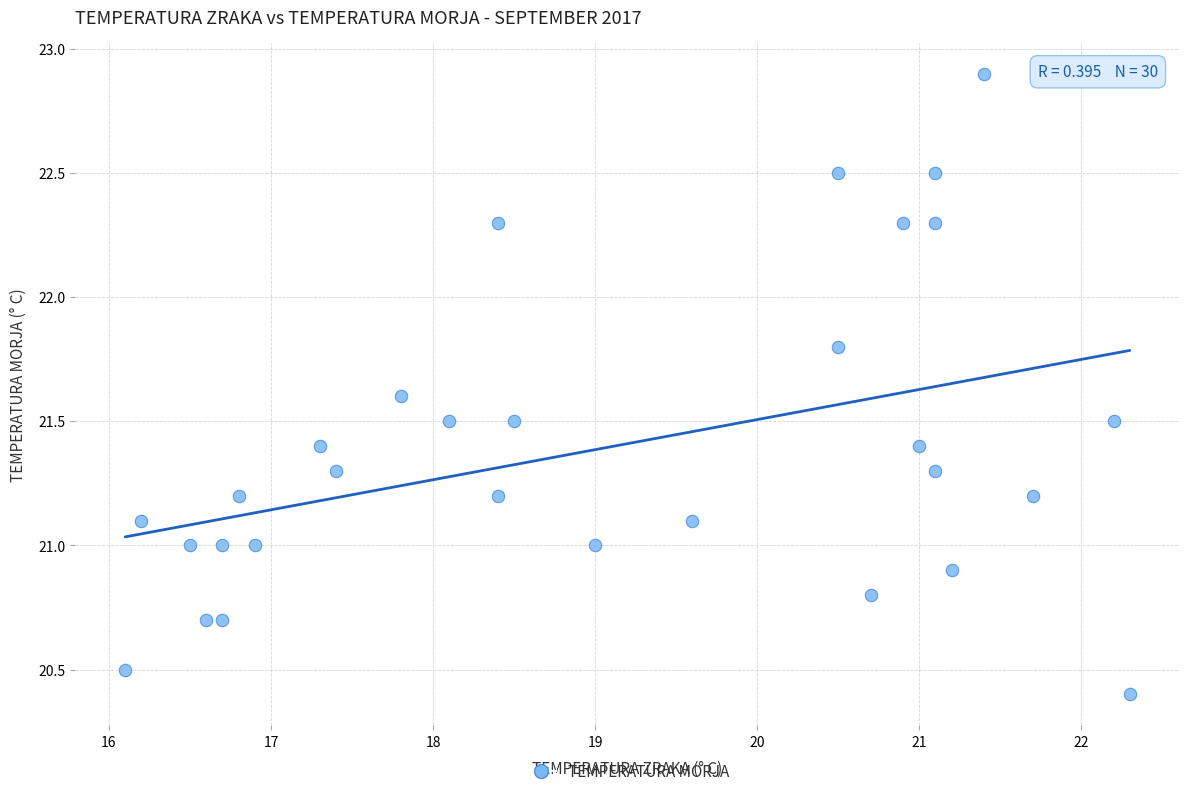

What is the range of Y values (max minus min)?

2.5